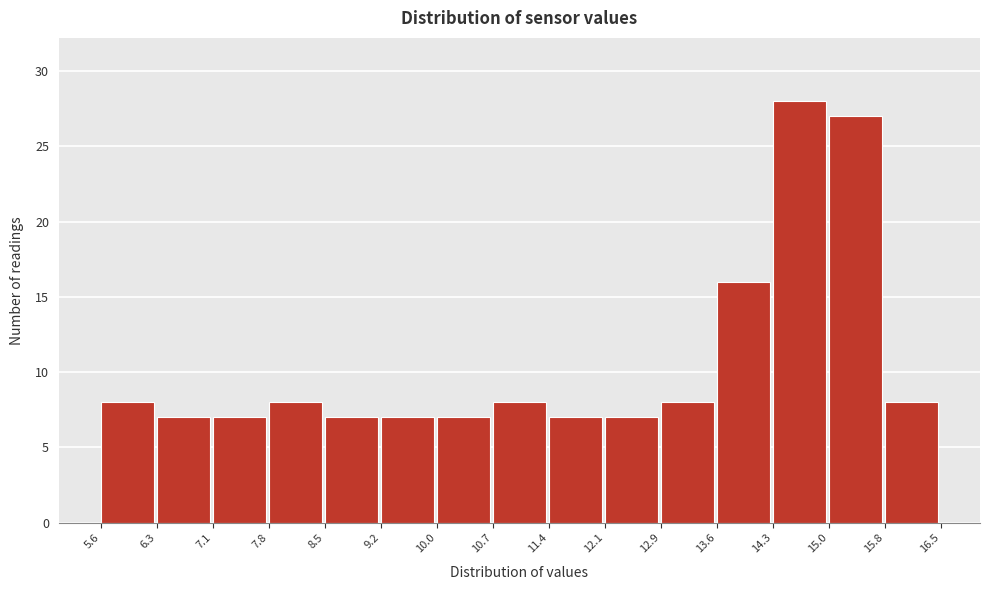

Reading left to right, list every bar in this chart as the range it spans on the x-axis followed by its height. The values are not printed on the chart, so give them approximately, as read against the axis.

5.6 to 6.3: 8
6.3 to 7.1: 7
7.1 to 7.8: 7
7.8 to 8.5: 8
8.5 to 9.2: 7
9.2 to 10.0: 7
10.0 to 10.7: 7
10.7 to 11.4: 8
11.4 to 12.1: 7
12.1 to 12.9: 7
12.9 to 13.6: 8
13.6 to 14.3: 16
14.3 to 15.0: 28
15.0 to 15.8: 27
15.8 to 16.5: 8